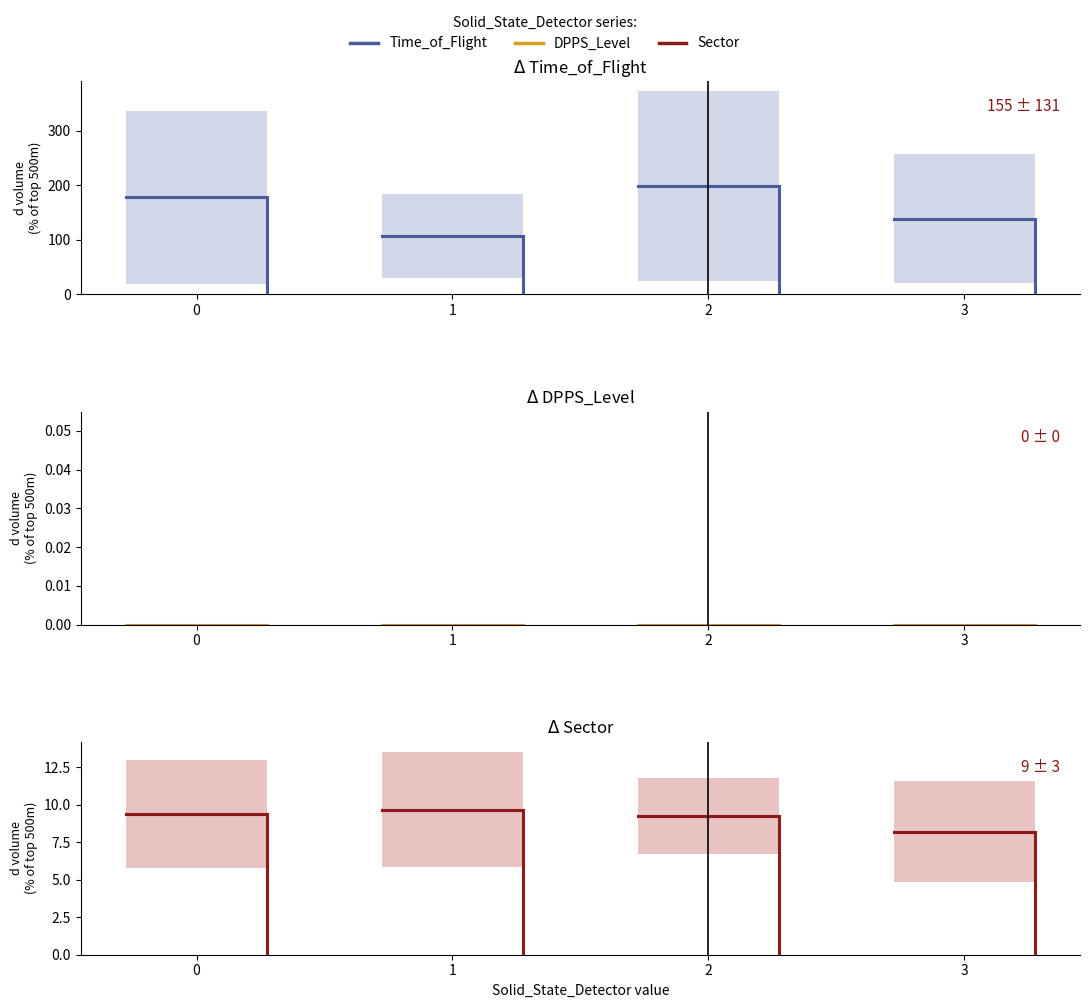

Does the chart display data point markers on the line(s)?

No